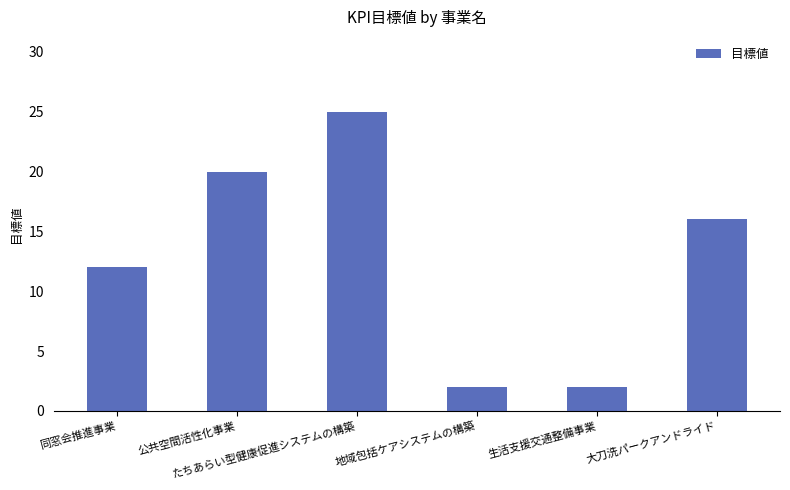

What is the change in value from 地域包括ケアシステムの構築 to 大刀洗パークアンドライド?

+14